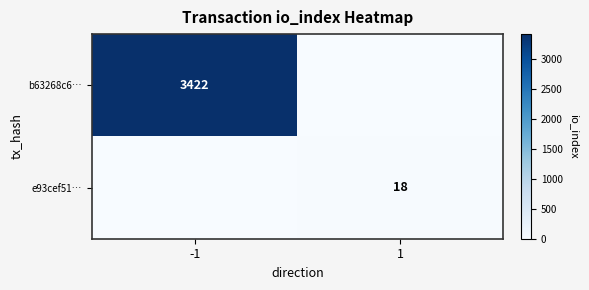

True or false: b63268c6… has a value of 3422 at -1.

True